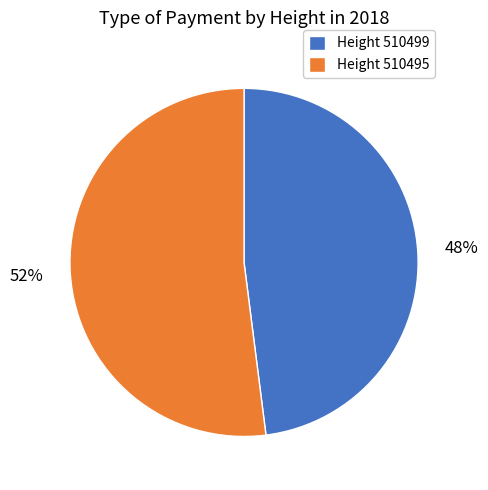

How many segments does this pie chart have?

2